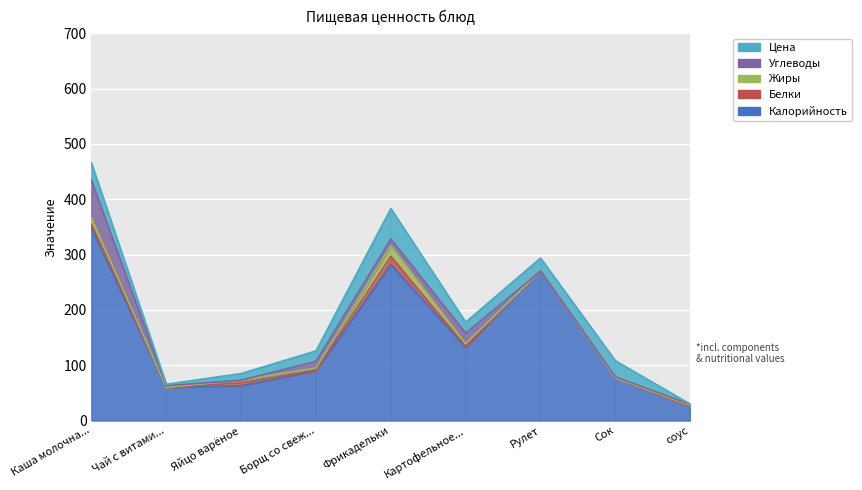

True or false: Цена has a value of 28.7 at Картофельное пюре.

False